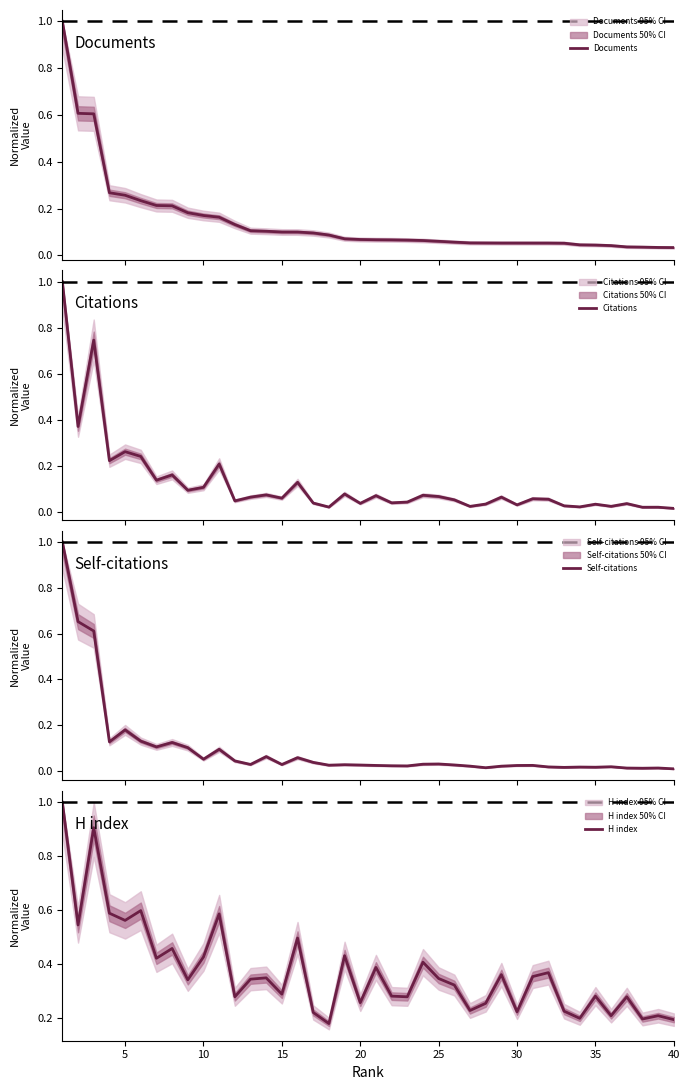

What is the maximum value for Documents?

1.0